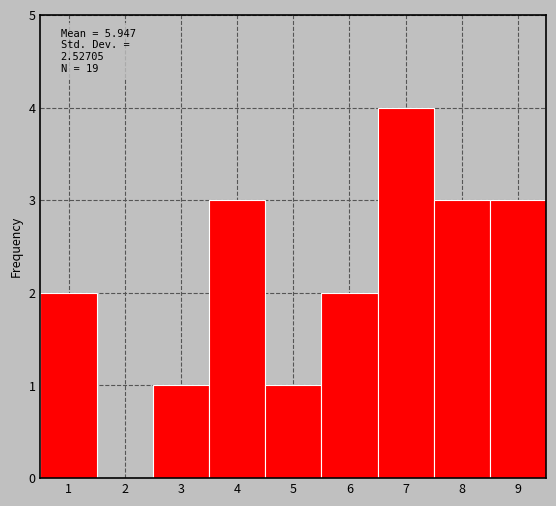

Which range on the x-axis has the tallest bar?

6.5 to 7.5